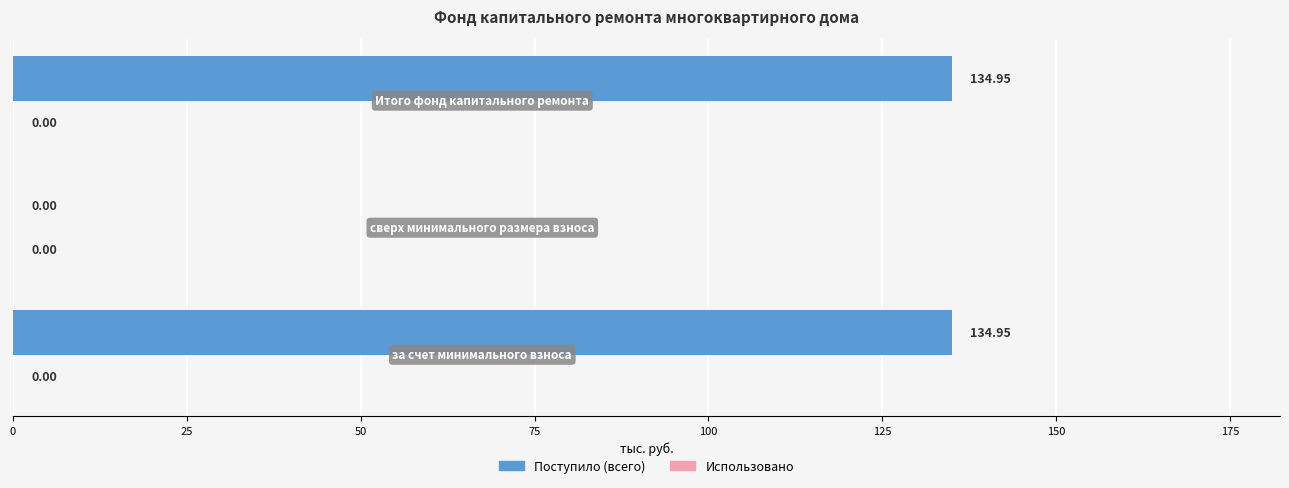

What is the sum of all values?

269.9